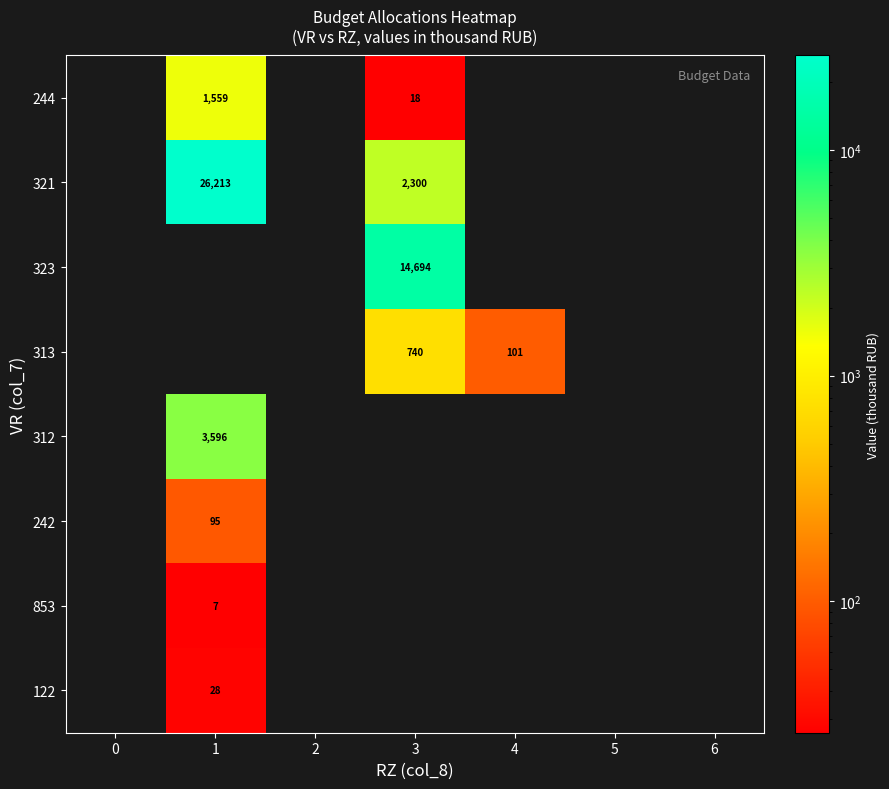

The 122 series shows 17 at 1. True or false?

False